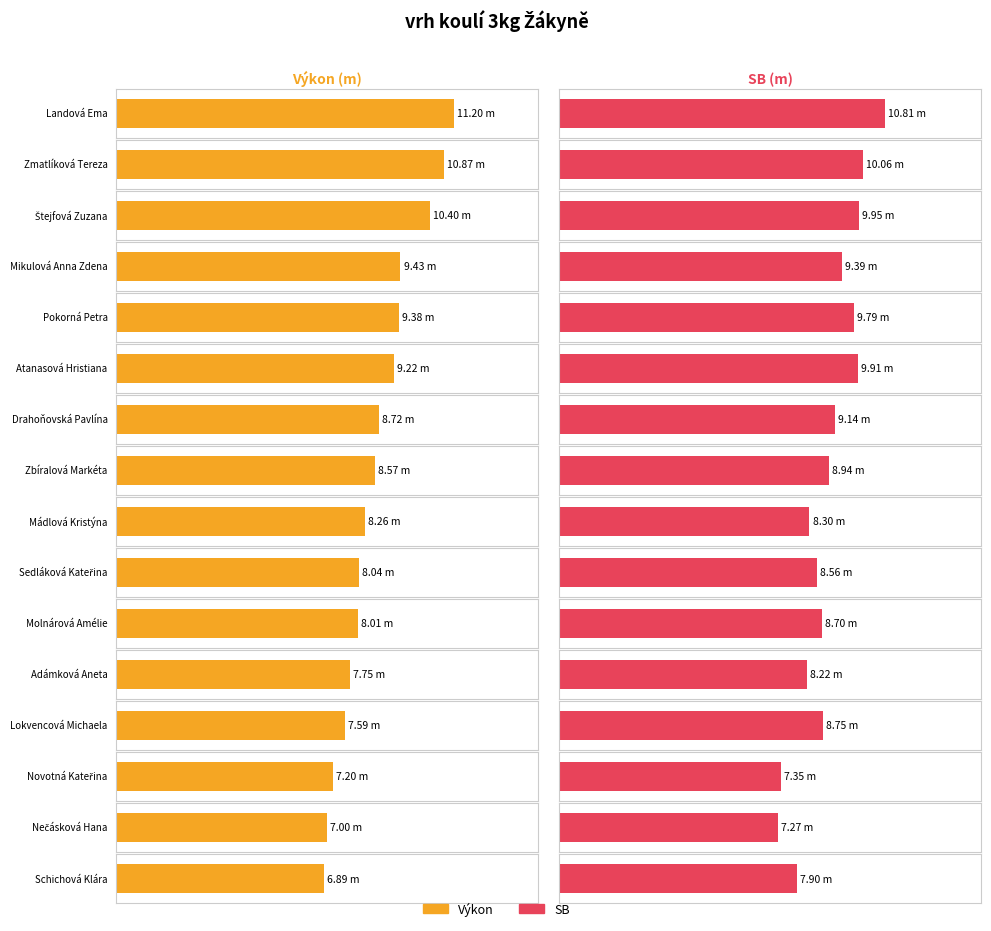

Are the bars horizontal?

Yes